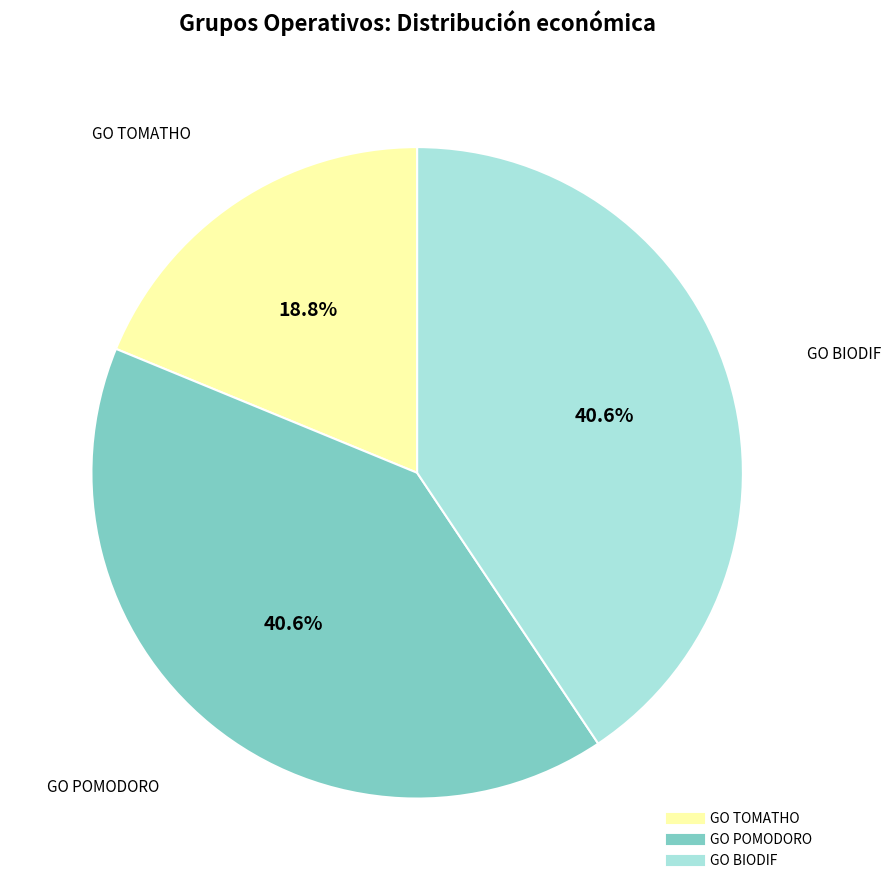

Is GO POMODORO the majority of the pie?

No